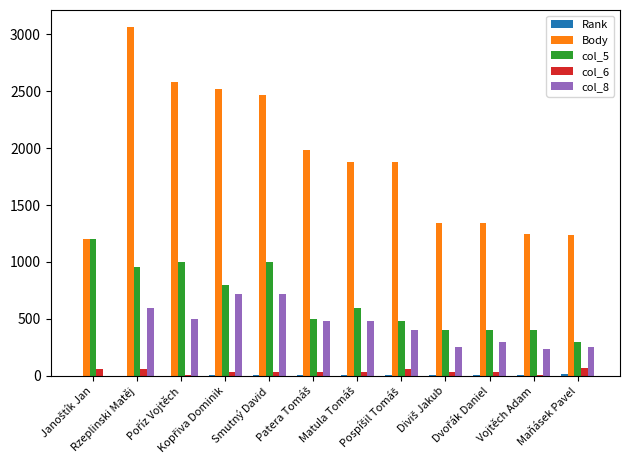

How many series are shown in this chart?

5